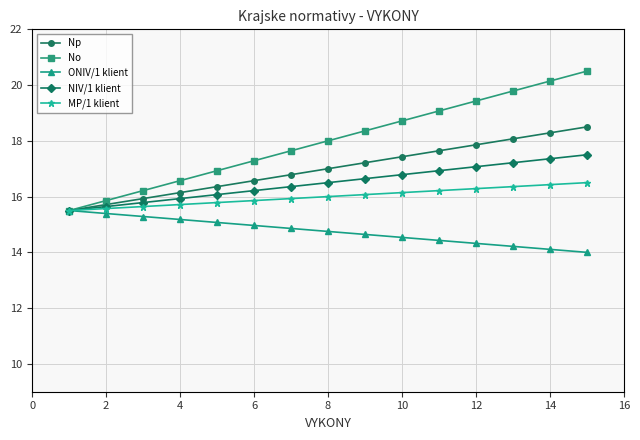

What are all the series names shown in the legend?

Np, No, ONIV/1 klient, NIV/1 klient, MP/1 klient